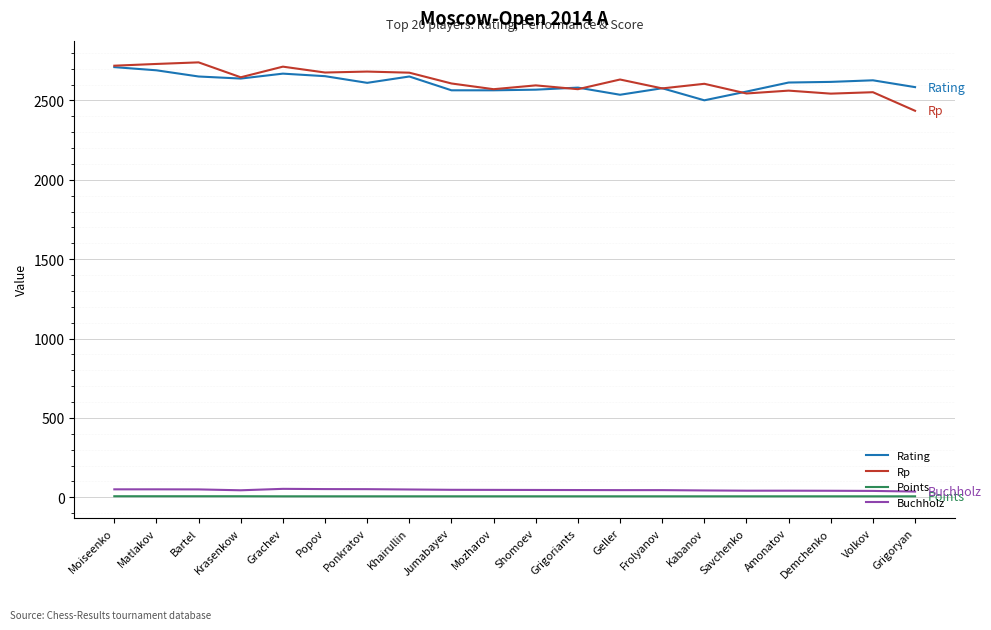

True or false: Points and Rating intersect in this chart.

False